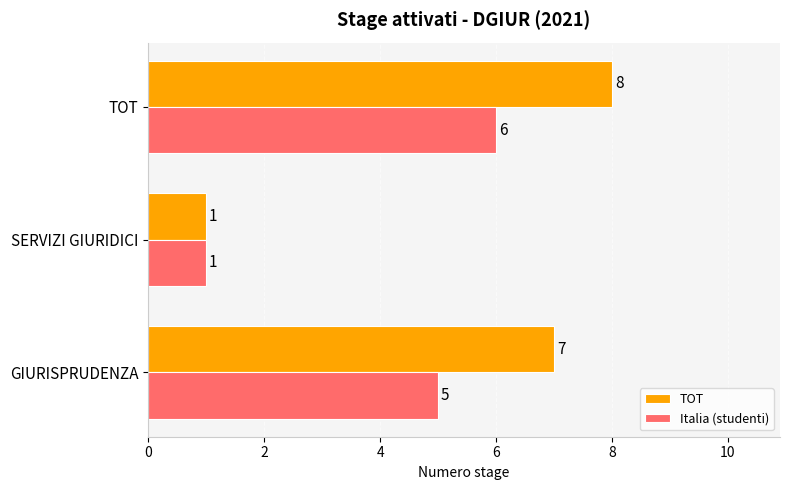

What is the difference between the maximum and minimum values in the Italia (studenti) series?

5